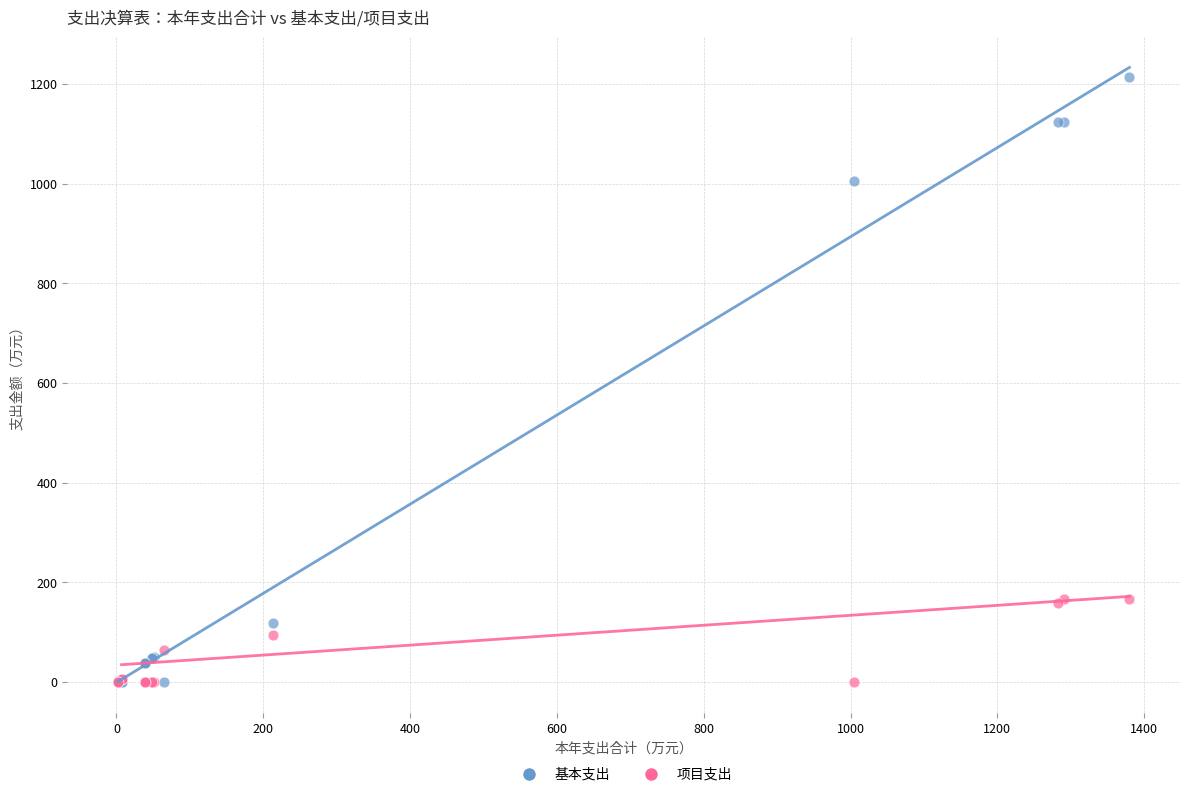

In the 基本支出 series, what Y value is closest to 607?

1004.9